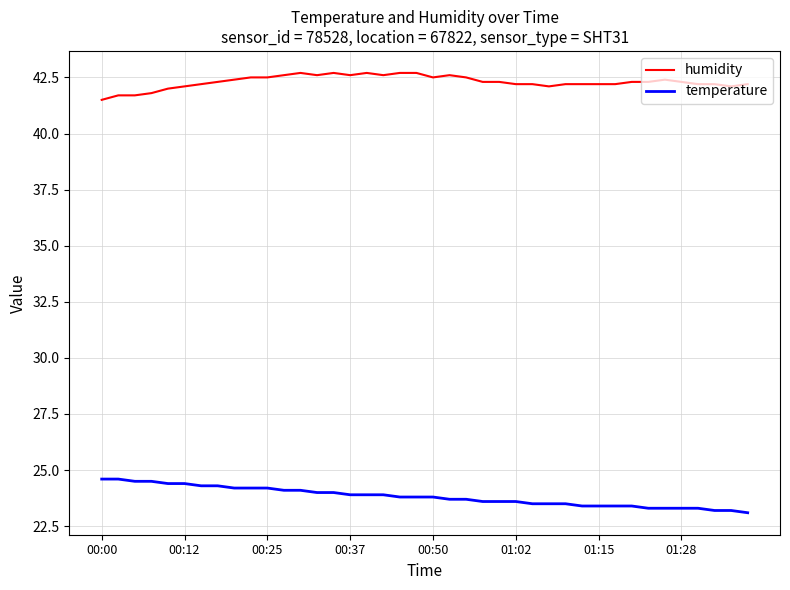

What is the highest value of the humidity series?

42.7